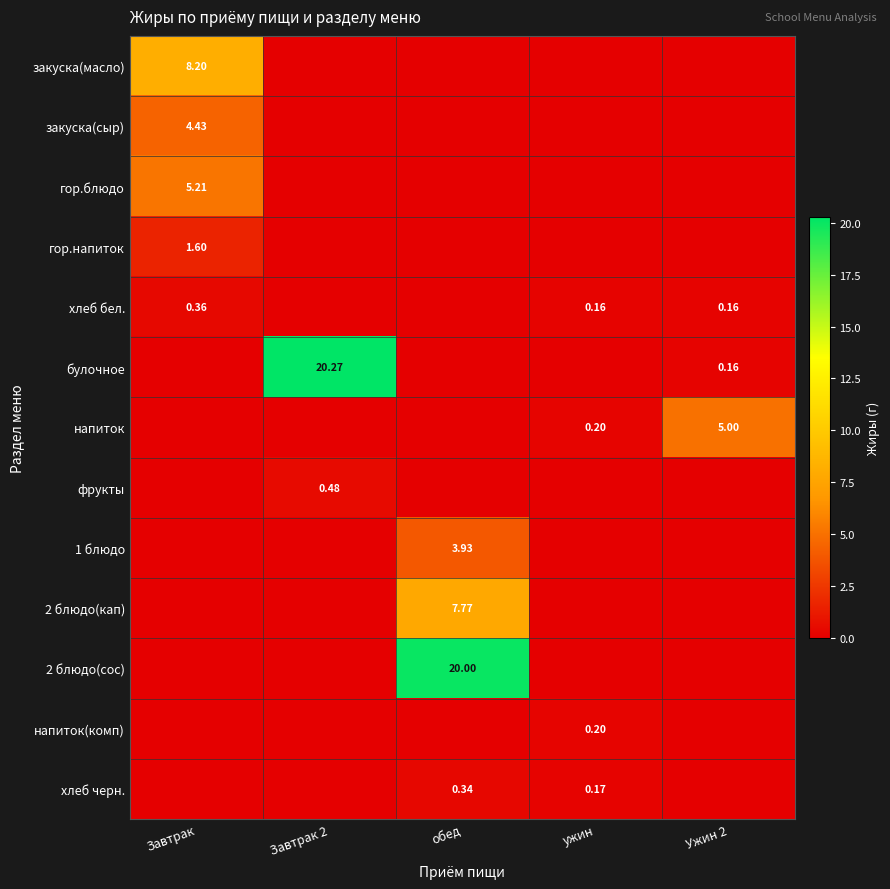

The value of закуска(сыр) at Завтрак 2 is -1.5. True or false?

False